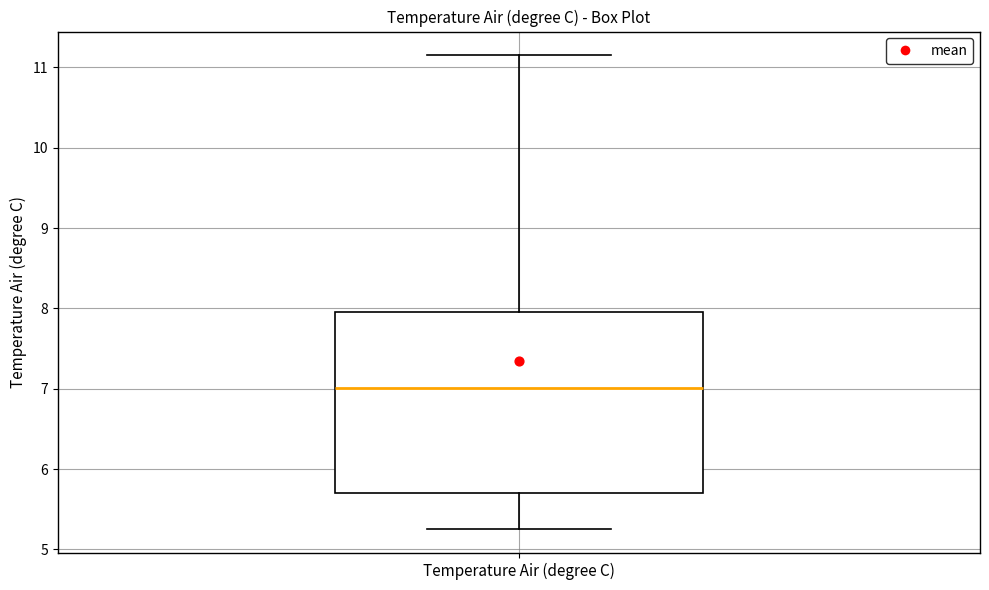

Transcribe this box plot: give where the median line is, the range the box spans, and where the two whiskers end, as read against the y-axis. The values are not printed on the chart, so give them approximately, as read against the axis.

median 7.0, box 5.7 to 8.0, whiskers 5.3 to 11.2